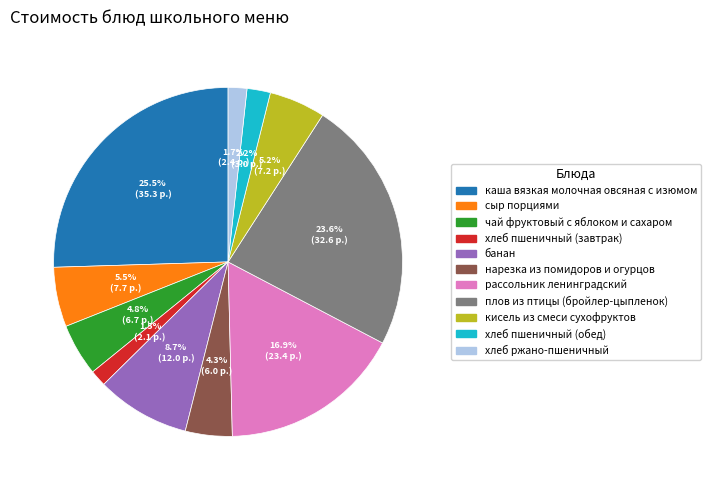

What portion of the pie excludes чай фруктовый с яблоком и сахаром?

95.2%